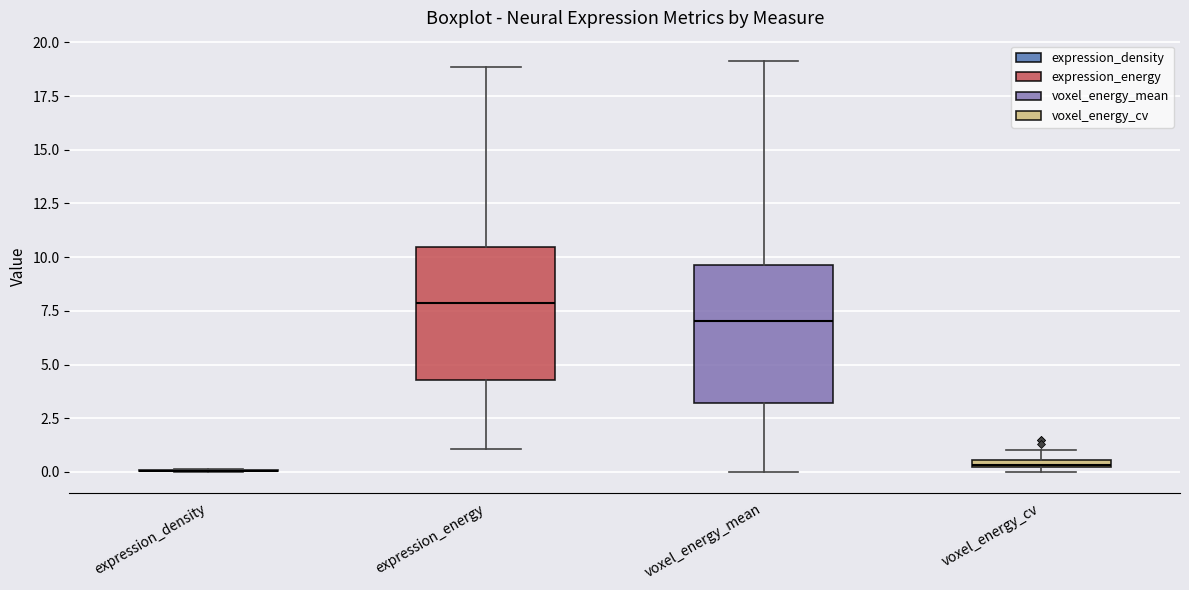

Where does the lower whisker of the box for voxel_energy_mean end on the y-axis? The values are not printed on the chart, so give them approximately, as read against the axis.

0.0